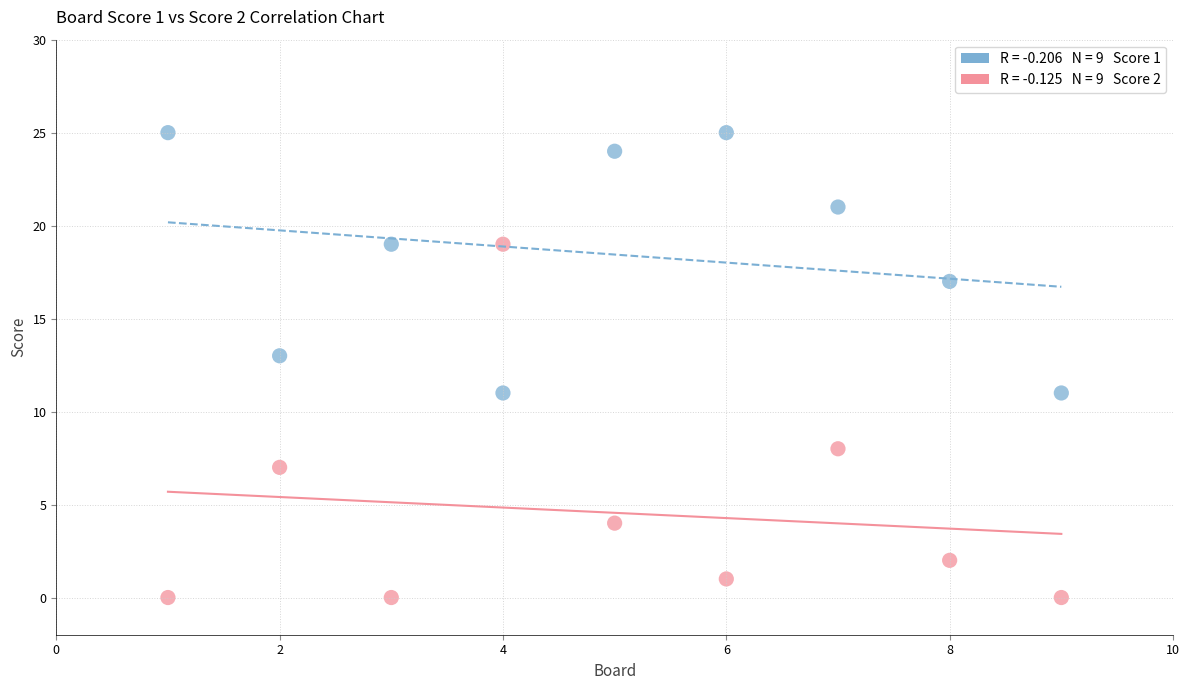

Across all data points, what is the range of X values (max minus min)?

8